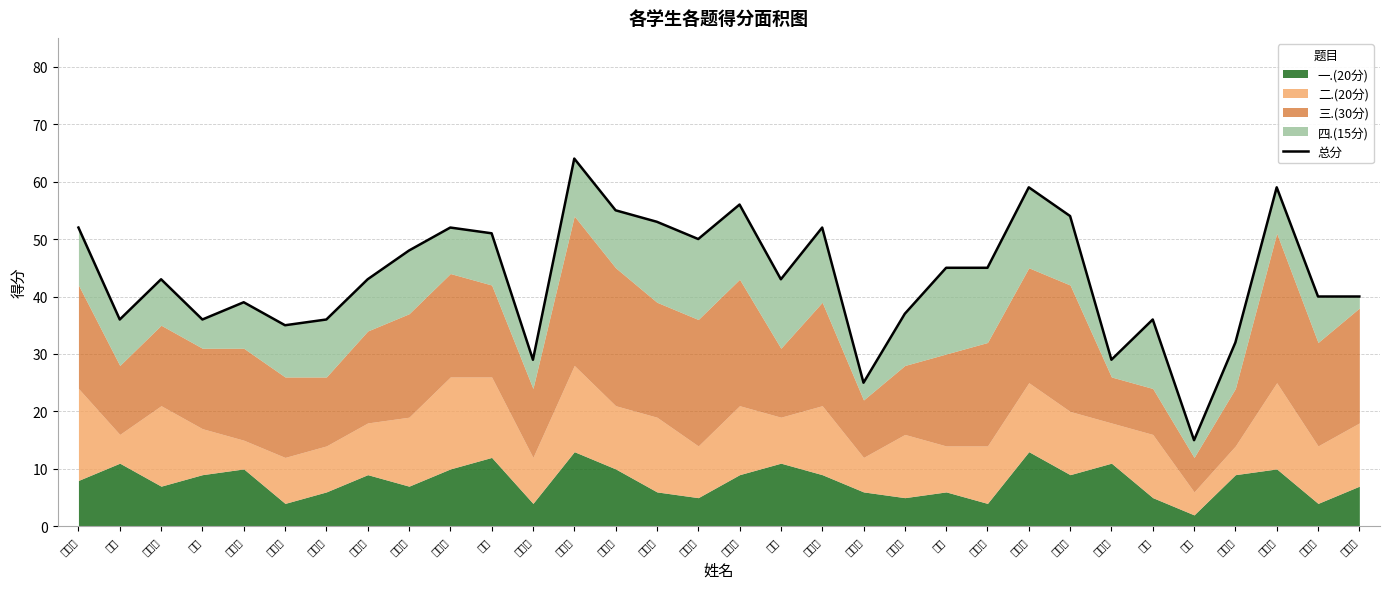

What is the approximate value at 唐智?

51